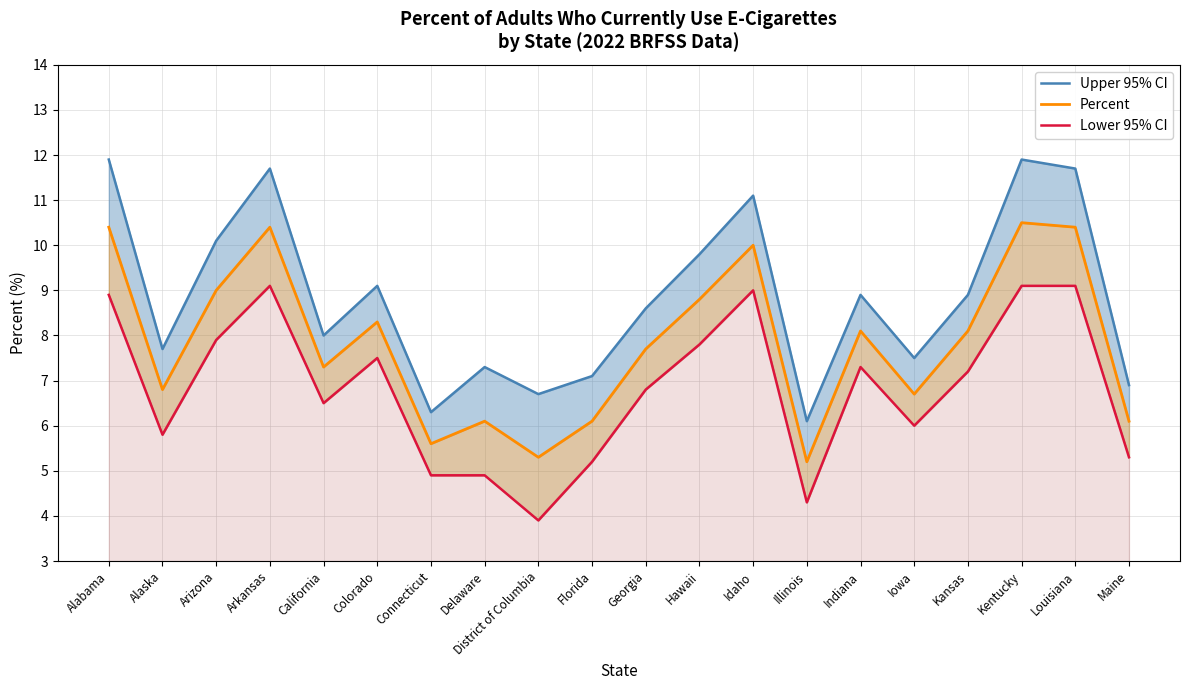

How many interior local valleys does the Upper 95% CI series have?

6